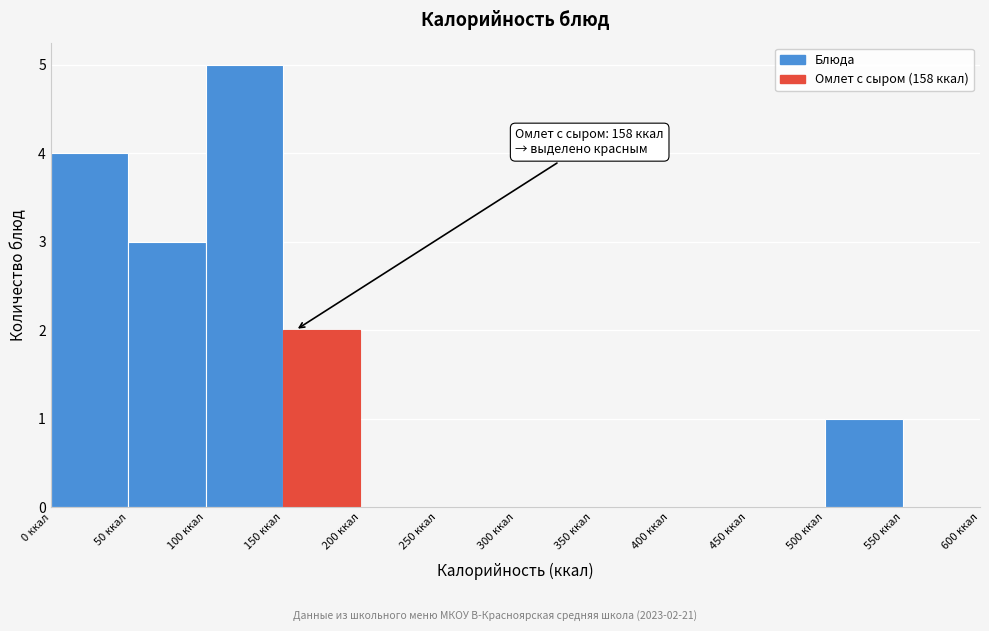

Which range on the x-axis has the tallest bar?

100 to 150